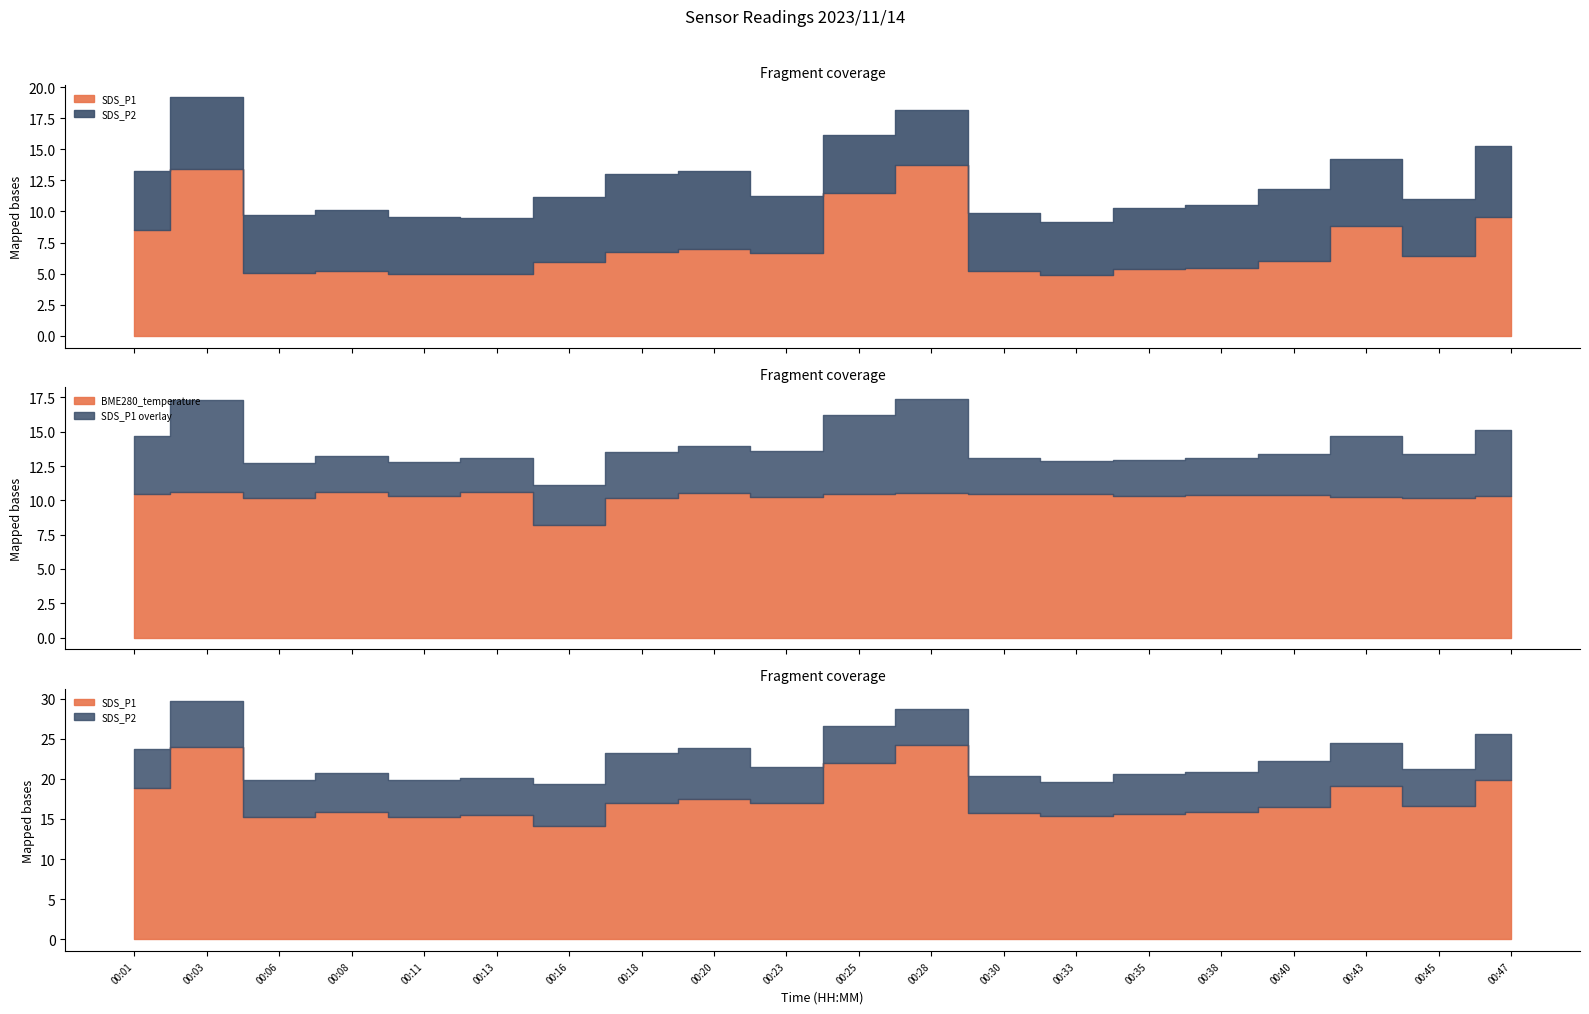

What is the value of the SDS_P1 point at the 19th from the left?

6.4